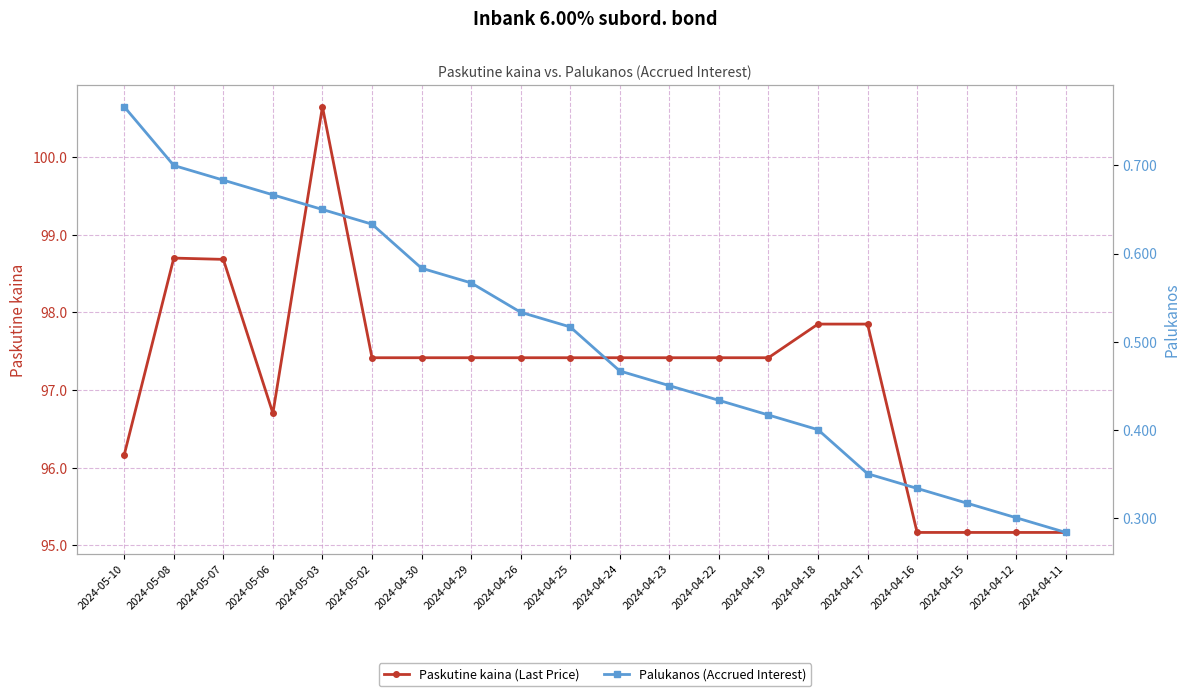

At which label is Palukanos (Accrued Interest) closest to 0?

2024-04-11